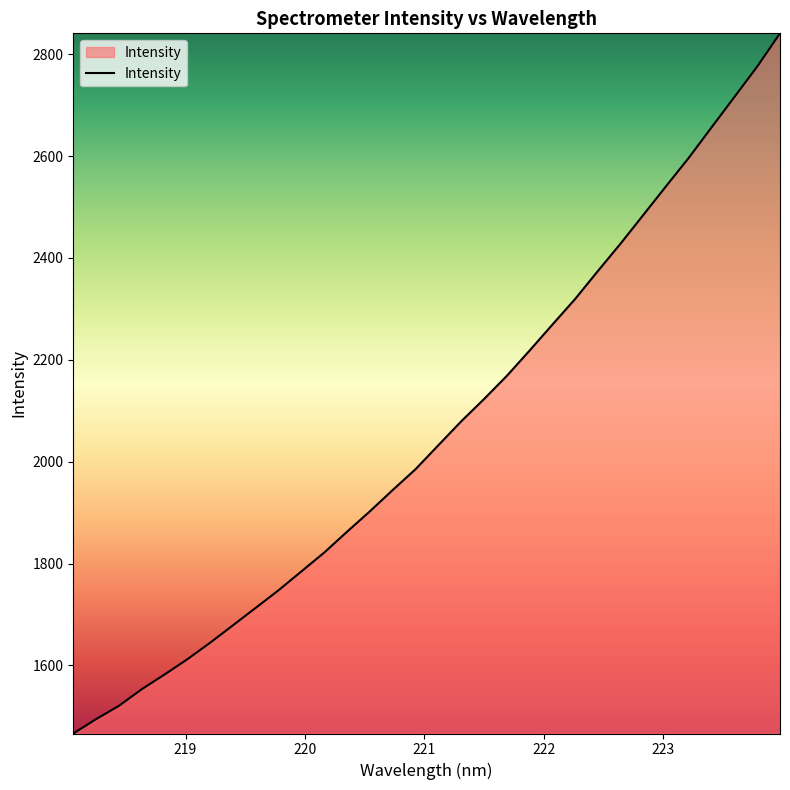

What is the difference between the maximum and minimum values?

1374.7